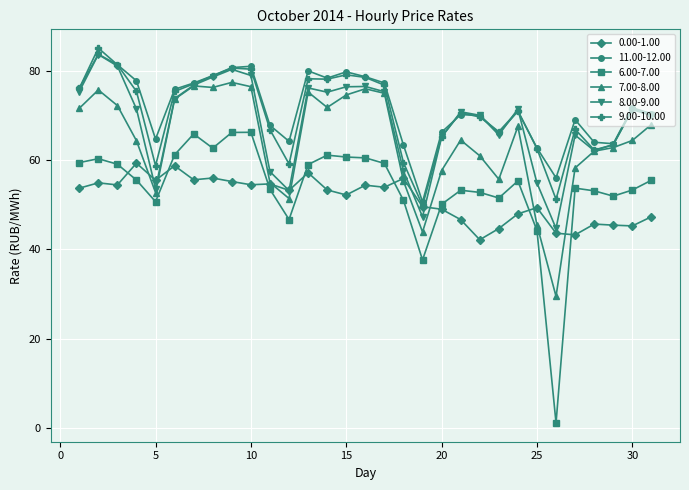

Which series has the largest range (max minus min)?

6.00-7.00